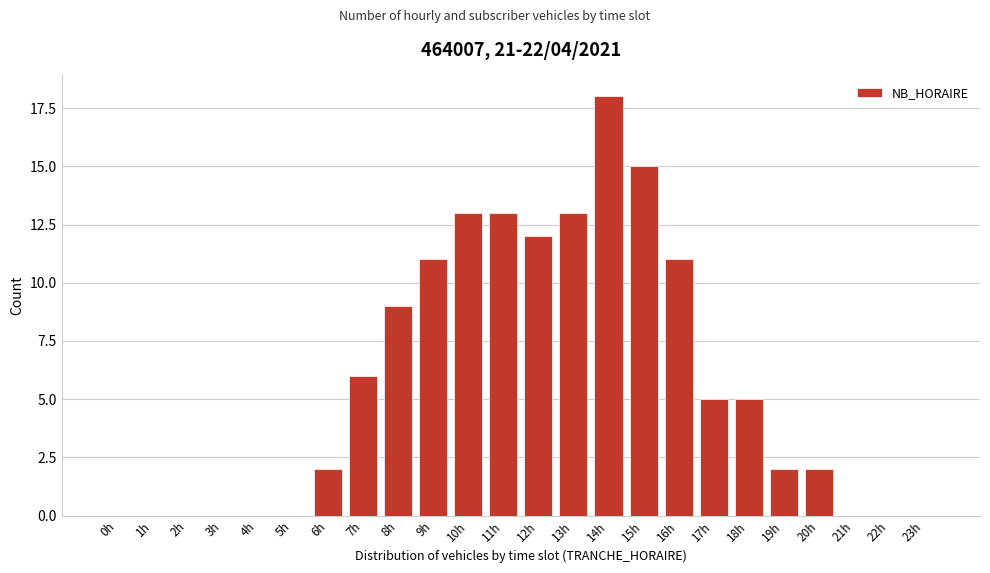

Reading left to right, extract all data points from this chart.

0h=0	1h=0	2h=0	3h=0	4h=0	5h=0	6h=2	7h=6	8h=9	9h=11	10h=13	11h=13	12h=12	13h=13	14h=18	15h=15	16h=11	17h=5	18h=5	19h=2	20h=2	21h=0	22h=0	23h=0